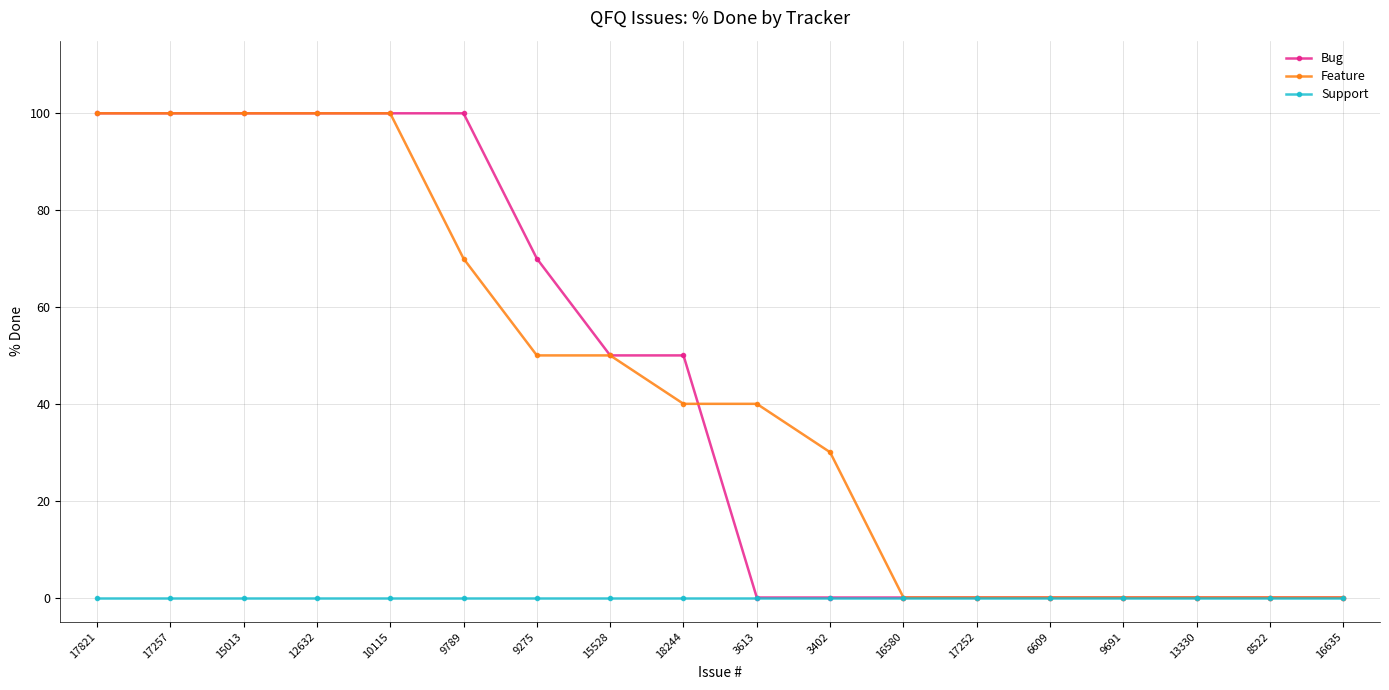

What is the spread (max minus min) of values at 15528?

50